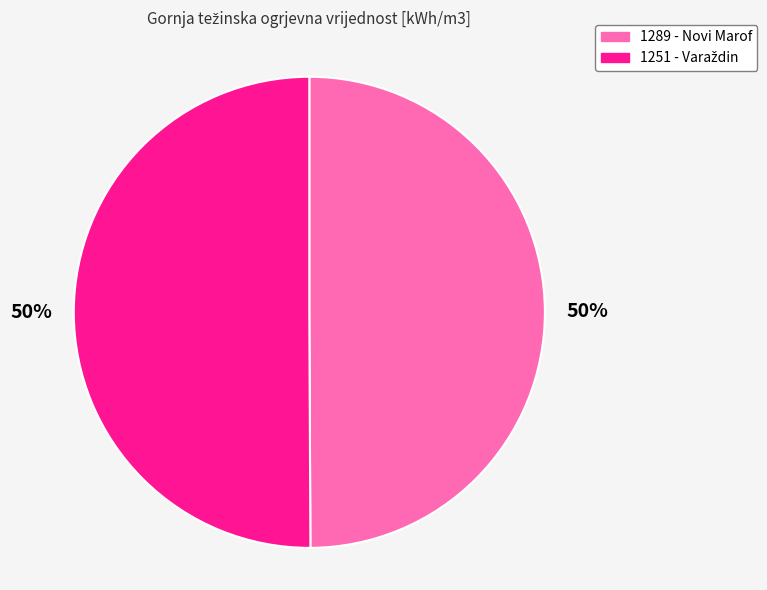

True or false: 1289 - Novi Marof accounts for 50% of the total.

True